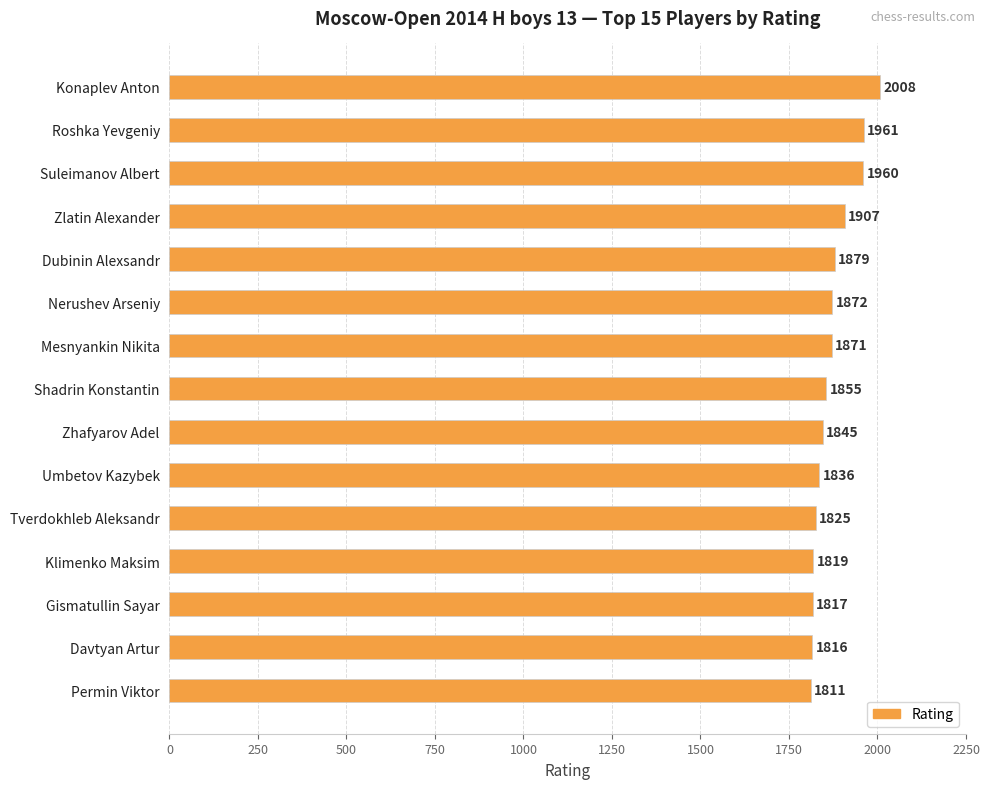

Rank the categories by value from highest to lowest.

Konaplev Anton, Roshka Yevgeniy, Suleimanov Albert, Zlatin Alexander, Dubinin Alexsandr, Nerushev Arseniy, Mesnyankin Nikita, Shadrin Konstantin, Zhafyarov Adel, Umbetov Kazybek, Tverdokhleb Aleksandr, Klimenko Maksim, Gismatullin Sayar, Davtyan Artur, Permin Viktor